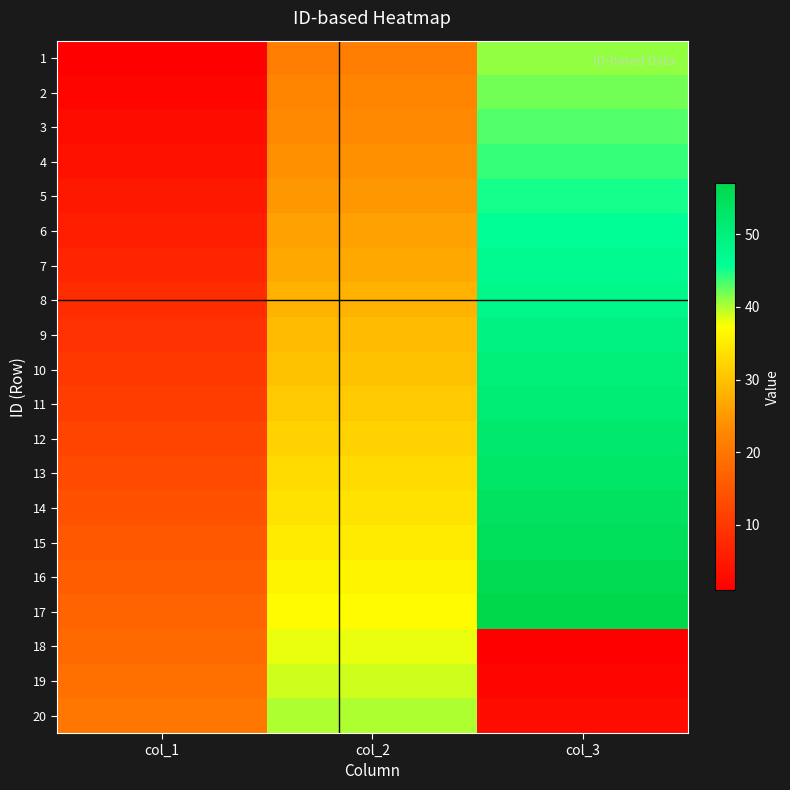

Which label corresponds to the largest value in the chart?

col_3